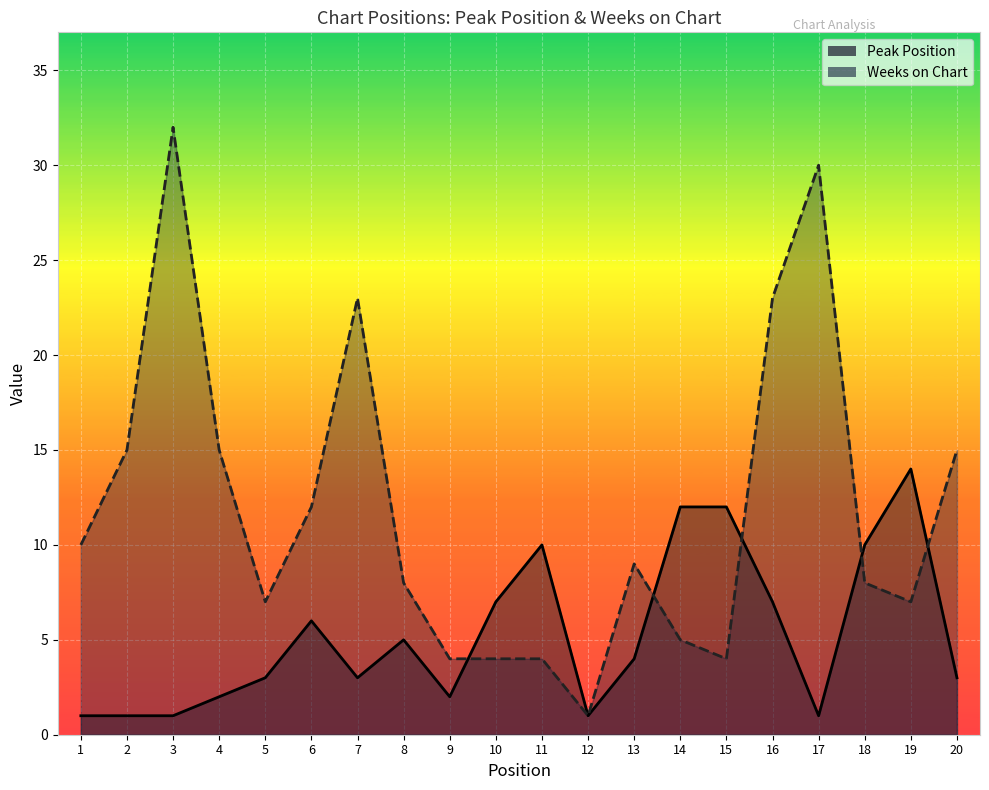

Reading right to left, list all the values displayed in this chart.

Peak Position: 20=3	19=14	18=10	17=1	16=7	15=12	14=12	13=4	12=1	11=10	10=7	9=2	8=5	7=3	6=6	5=3	4=2	3=1	2=1	1=1
Weeks on Chart: 20=15	19=7	18=8	17=30	16=23	15=4	14=5	13=9	12=1	11=4	10=4	9=4	8=8	7=23	6=12	5=7	4=15	3=32	2=15	1=10